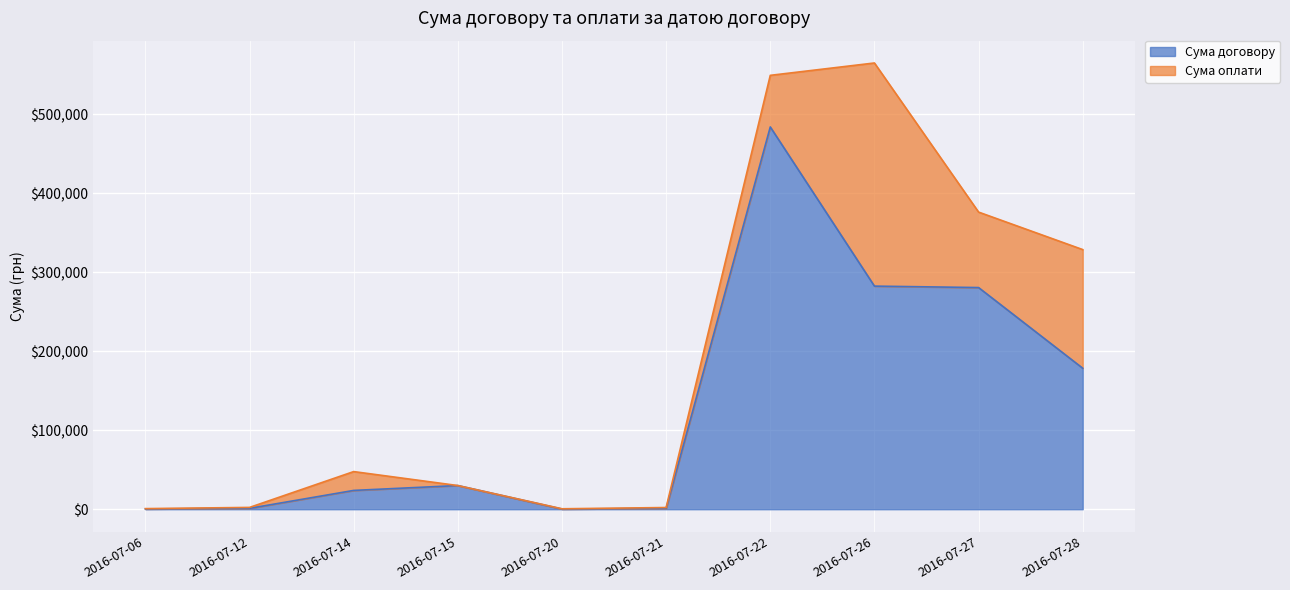

True or false: the data shows 491.2 at 2016-07-20.

False